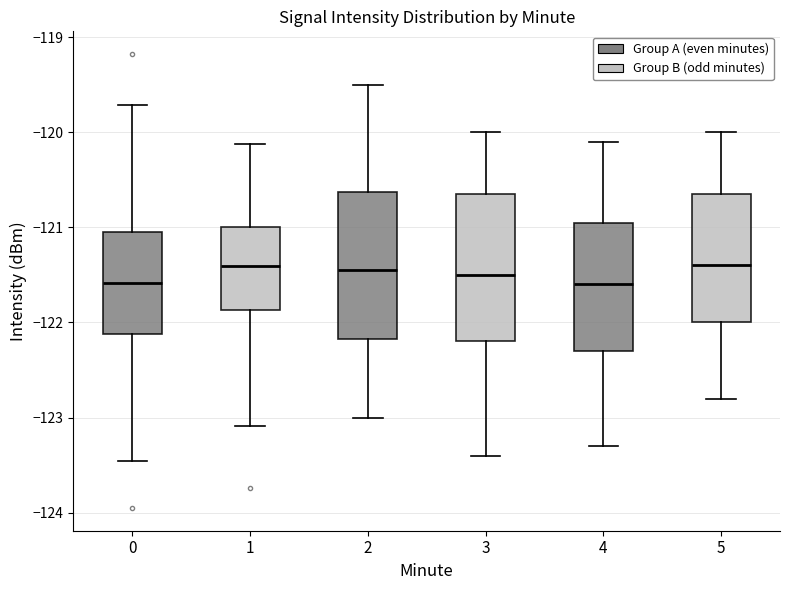

Reading left to right, read every box against the y-axis: the position of its median line, the range the box covers, and the ends of its whiskers. The values are not printed on the chart, so give them approximately, as read against the axis.

0: median -121.6, box -122.1 to -121.1, whiskers -123.5 to -119.7
1: median -121.4, box -121.9 to -121.0, whiskers -123.1 to -120.1
2: median -121.4, box -122.2 to -120.6, whiskers -123.0 to -119.5
3: median -121.5, box -122.2 to -120.6, whiskers -123.4 to -120.0
4: median -121.6, box -122.3 to -120.9, whiskers -123.3 to -120.1
5: median -121.4, box -122.0 to -120.6, whiskers -122.8 to -120.0